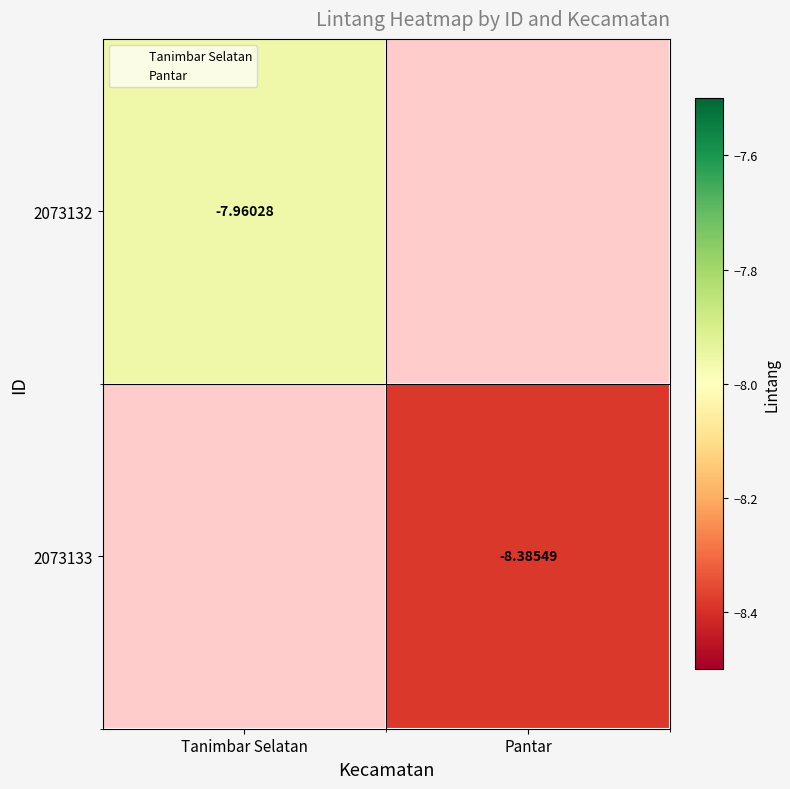

List the series in order of their peak value, highest first.

2073132, 2073133